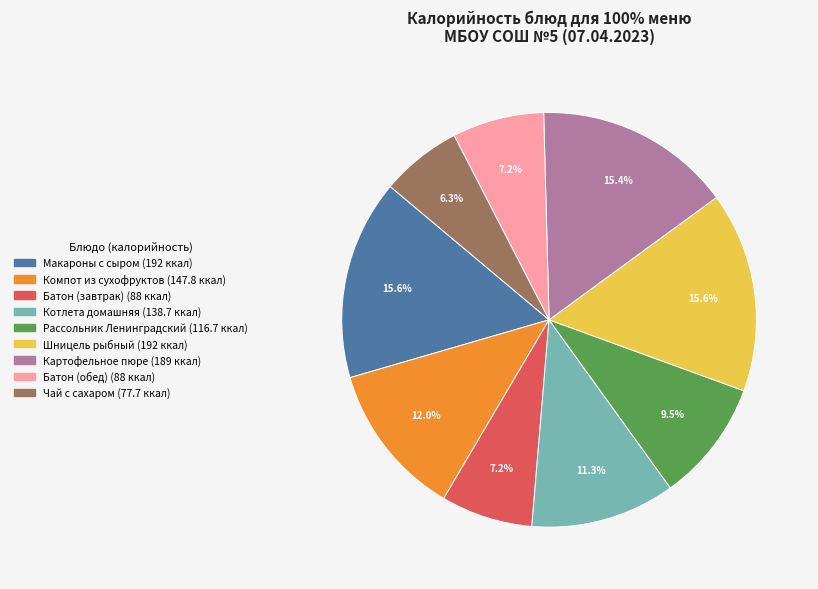

Which slice is the smallest?

Чай с сахаром